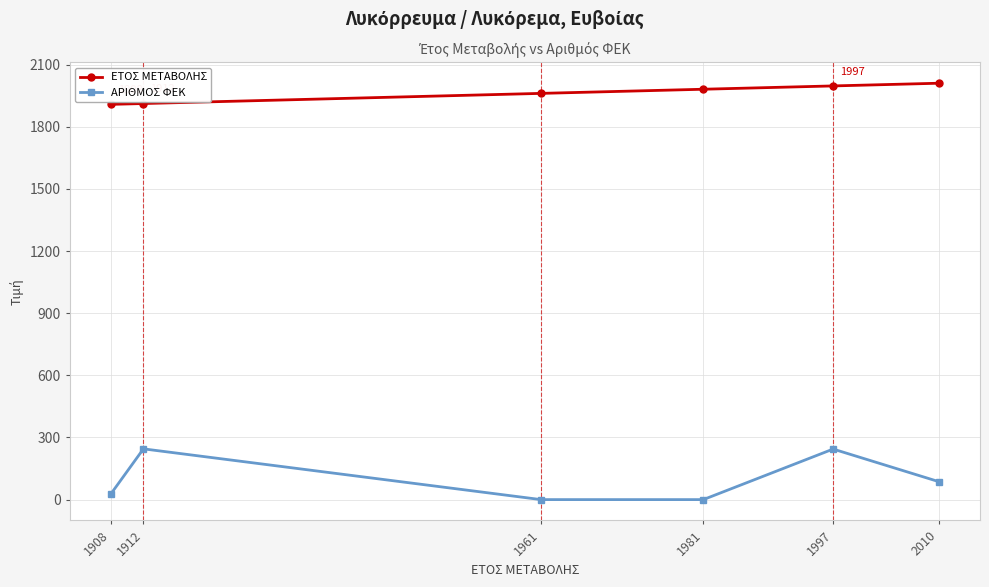

The value of ΕΤΟΣ ΜΕΤΑΒΟΛΗΣ at 1912 is 1912. True or false?

True